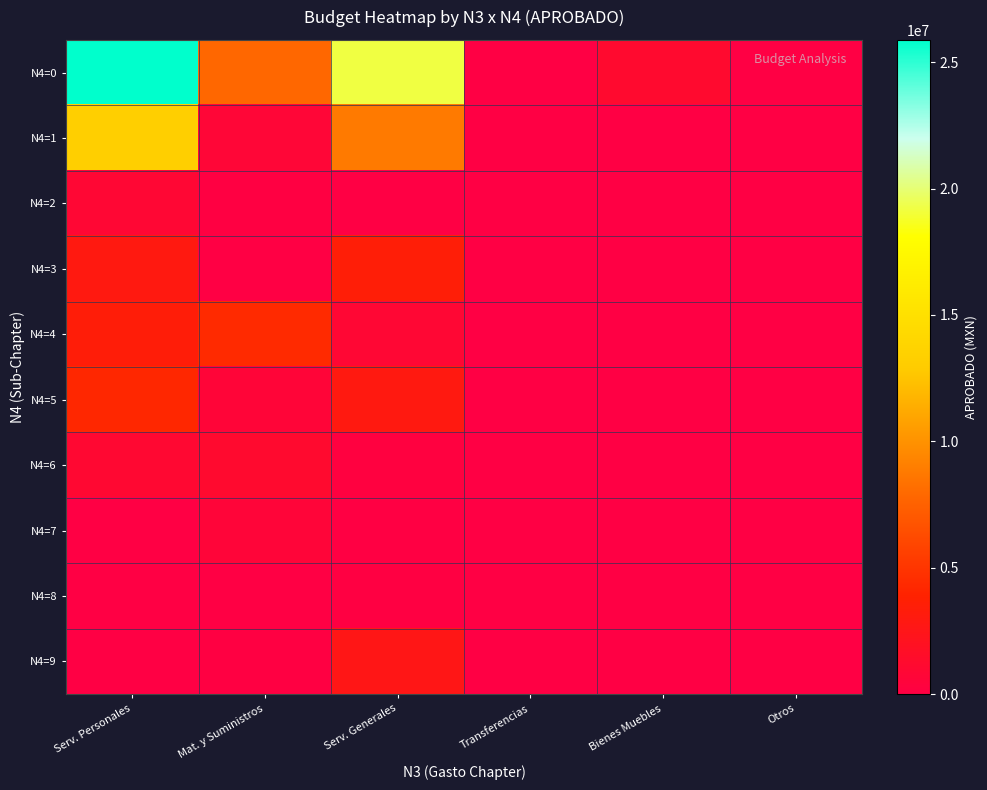

Reading left to right, extract all data points from this chart.

N4=0: Serv. Personales=25882557	Mat. y Suministros=7836404	Serv. Generales=19171966	Transferencias=10000	Bienes Muebles=1172681	Otros=0
N4=1: Serv. Personales=13329670	Mat. y Suministros=728027	Serv. Generales=8821213	Transferencias=0	Bienes Muebles=0	Otros=0
N4=2: Serv. Personales=953742	Mat. y Suministros=110489	Serv. Generales=17000	Transferencias=0	Bienes Muebles=0	Otros=0
N4=3: Serv. Personales=2958786	Mat. y Suministros=0	Serv. Generales=3456512	Transferencias=0	Bienes Muebles=0	Otros=0
N4=4: Serv. Personales=3391708	Mat. y Suministros=4355342	Serv. Generales=866140	Transferencias=10000	Bienes Muebles=0	Otros=0
N4=5: Serv. Personales=4198651	Mat. y Suministros=682160	Serv. Generales=2960432	Transferencias=0	Bienes Muebles=0	Otros=0
N4=6: Serv. Personales=1050000	Mat. y Suministros=1187262	Serv. Generales=234200	Transferencias=0	Bienes Muebles=0	Otros=0
N4=7: Serv. Personales=0	Mat. y Suministros=634228	Serv. Generales=52500	Transferencias=0	Bienes Muebles=0	Otros=0
N4=8: Serv. Personales=0	Mat. y Suministros=0	Serv. Generales=137000	Transferencias=0	Bienes Muebles=0	Otros=0
N4=9: Serv. Personales=0	Mat. y Suministros=138896	Serv. Generales=2626969	Transferencias=0	Bienes Muebles=0	Otros=0